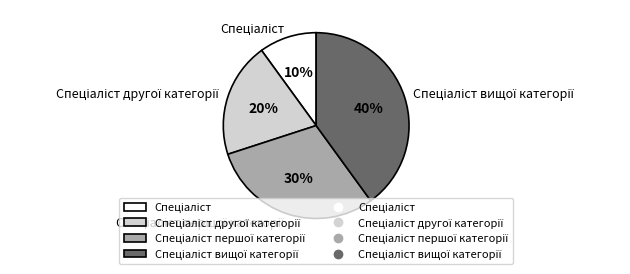

To the nearest percent, what is the difference between the largest and smallest slice percentages?

30%